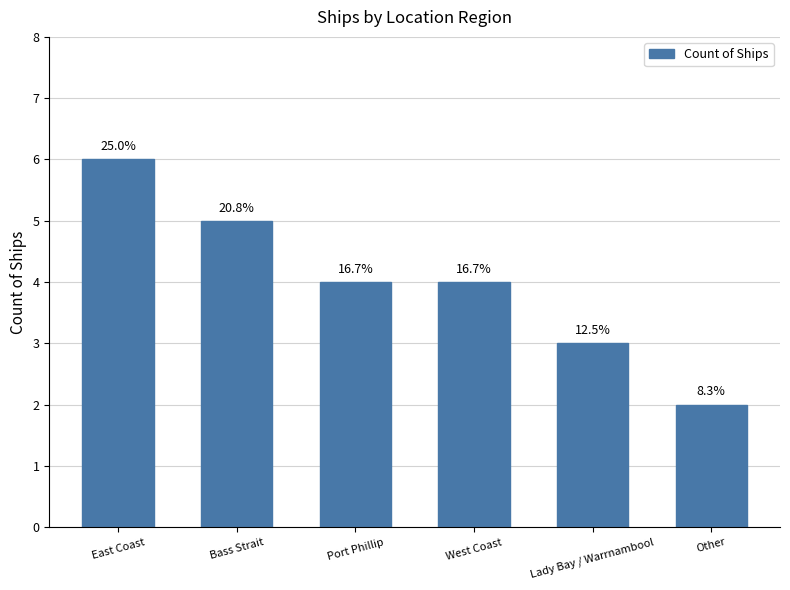

How many bars are there in total?

6